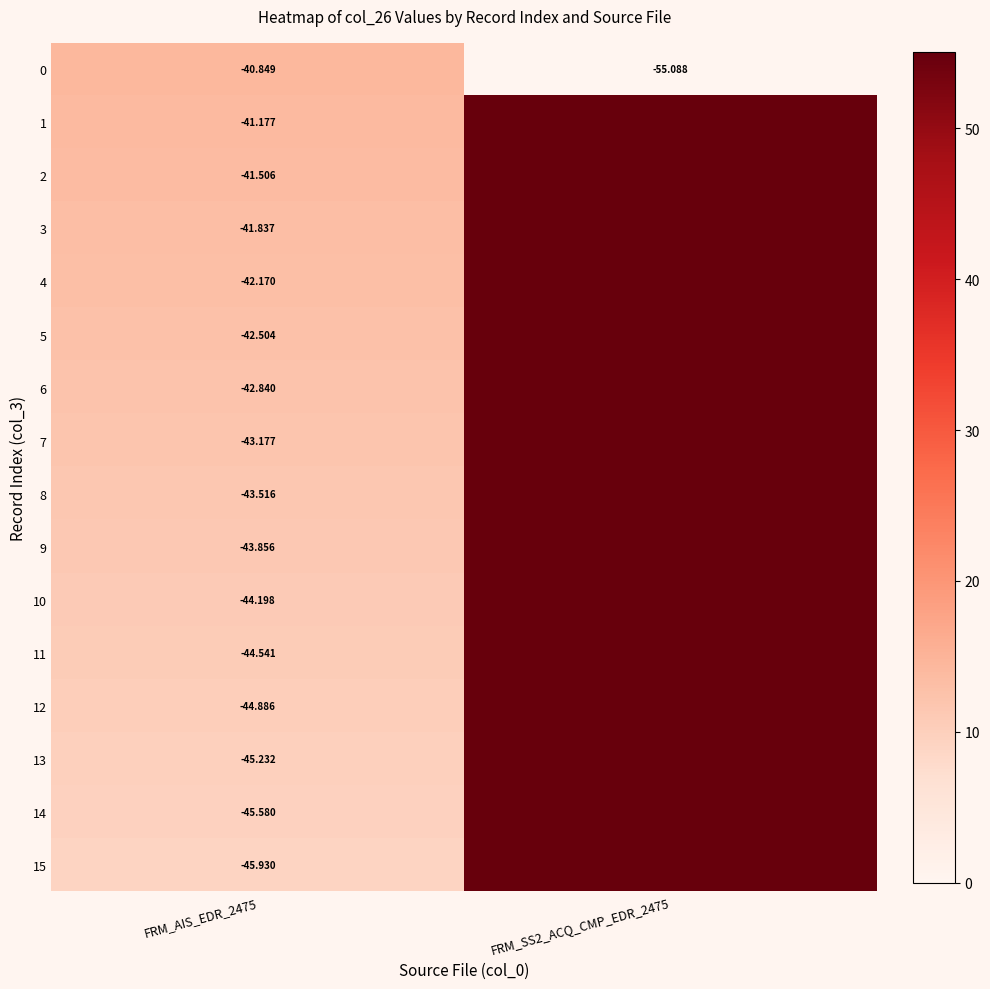

What is the total value across all series at FRM_SS2_ACQ_CMP_EDR_2475?

826.3